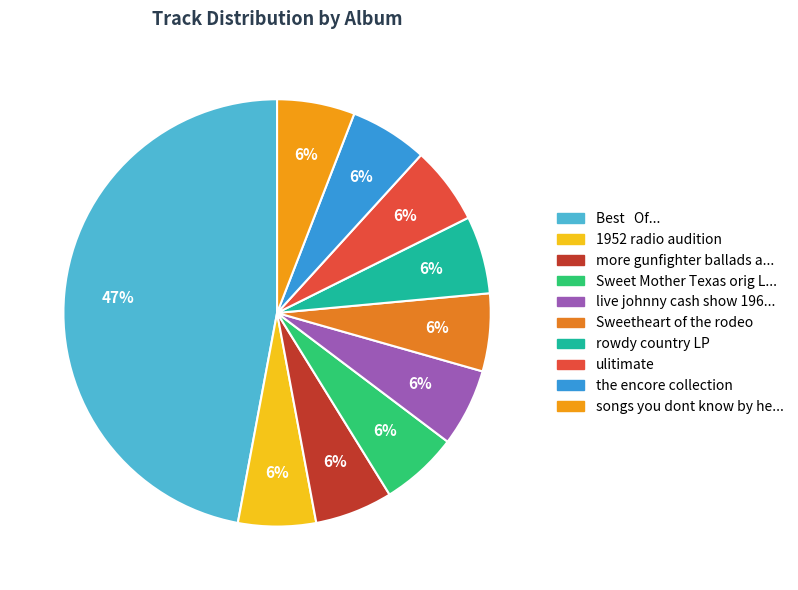

Which slice is the largest?

Best   Of...